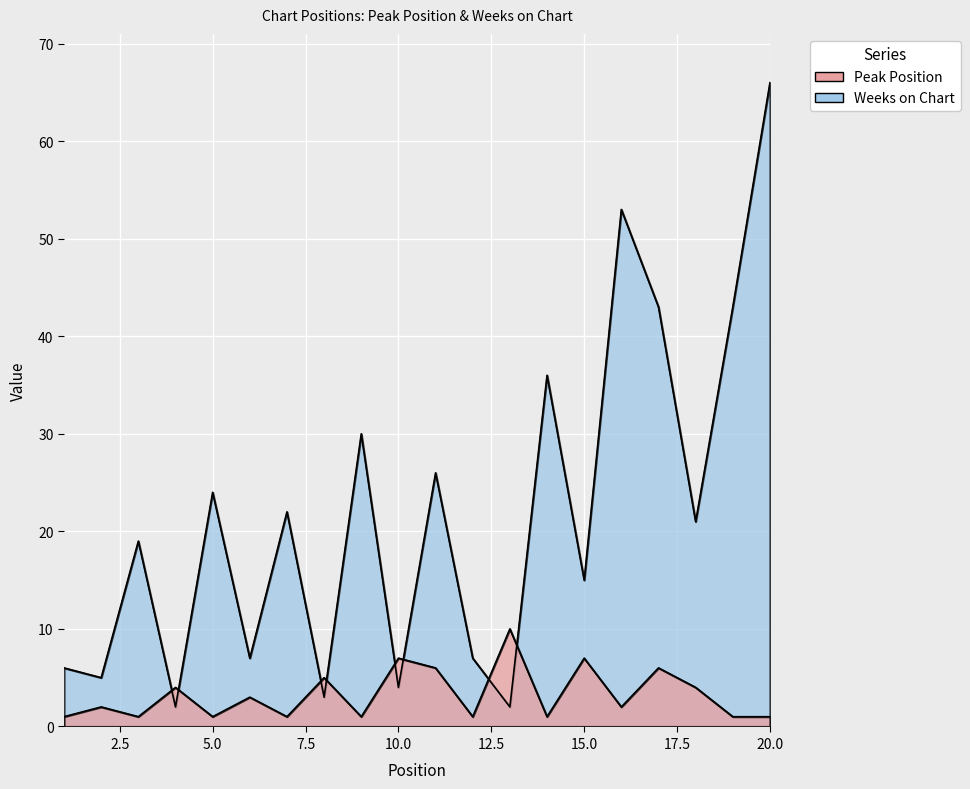

Reading left to right, what are all the values shown in this chart?

Peak Position: 1=1	2=2	3=1	4=4	5=1	6=3	7=1	8=5	9=1	10=7	11=6	12=1	13=10	14=1	15=7	16=2	17=6	18=4	19=1	20=1
Weeks on Chart: 1=6	2=5	3=19	4=2	5=24	6=7	7=22	8=3	9=30	10=4	11=26	12=7	13=2	14=36	15=15	16=53	17=43	18=21	19=43	20=66